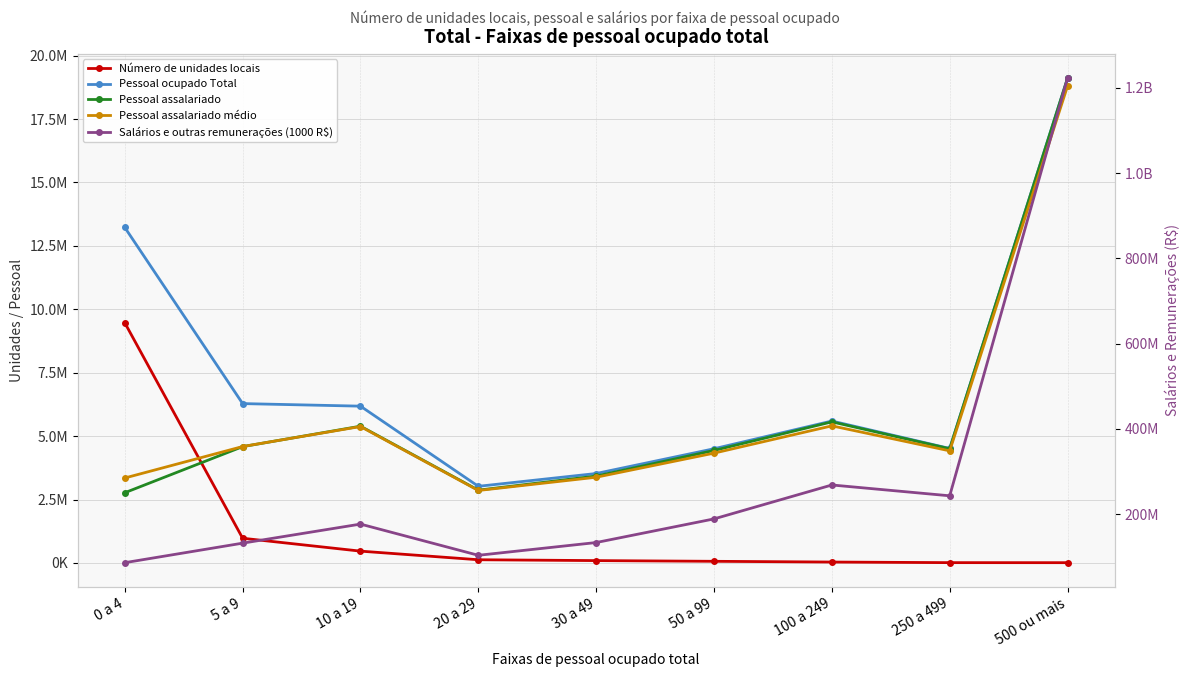

True or false: Número de unidades locais and Pessoal ocupado Total cross at least once.

False